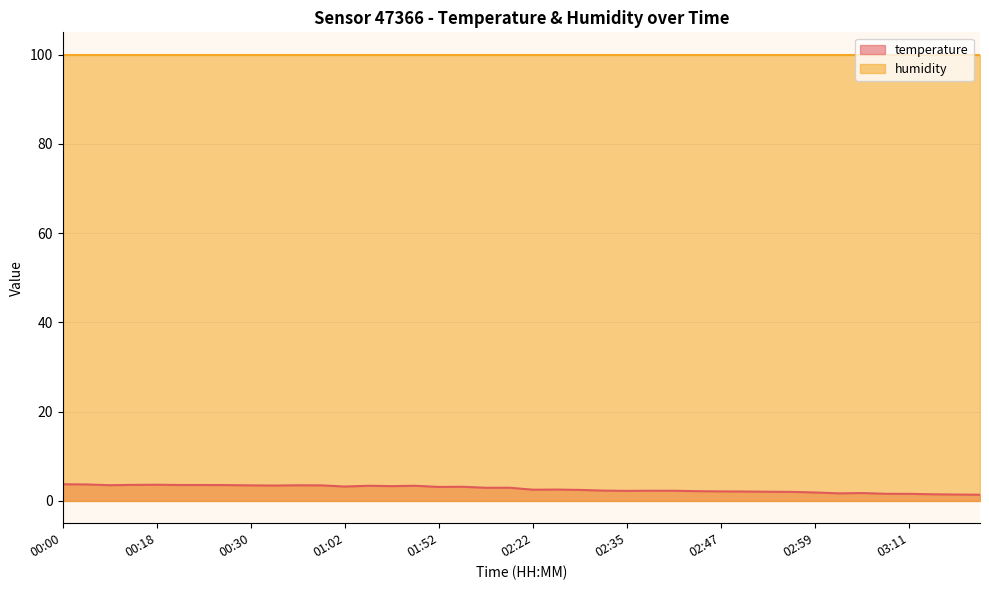

Rank the categories by value from highest to lowest.

00:00, 00:03, 00:18, 00:15, 00:21, 00:24, 00:27, 00:07, 00:37, 00:30, 00:40, 00:34, 01:11, 01:20, 01:16, 01:02, 01:56, 01:52, 02:14, 02:05, 02:25, 02:22, 02:28, 02:32, 02:38, 02:41, 02:35, 02:44, 02:47, 02:50, 02:53, 02:56, 02:59, 03:05, 03:02, 03:08, 03:11, 03:14, 03:17, 03:20